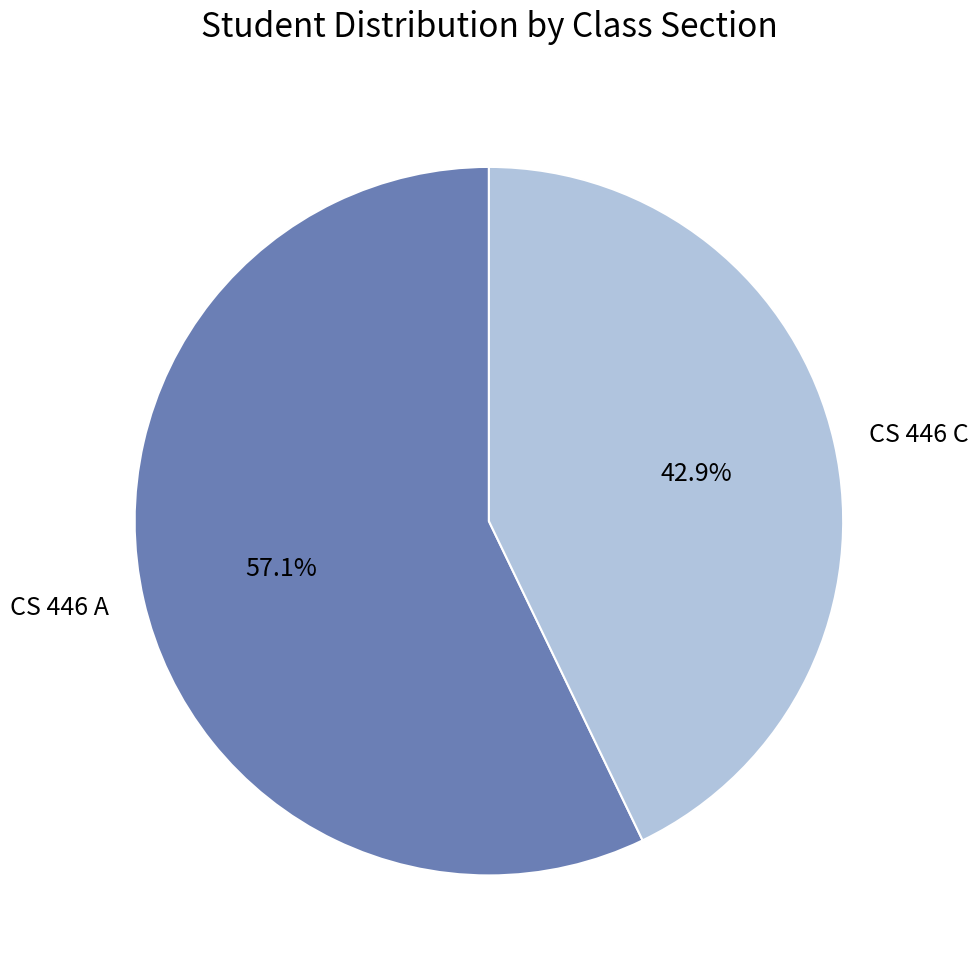

Count the number of slices in the pie.

2